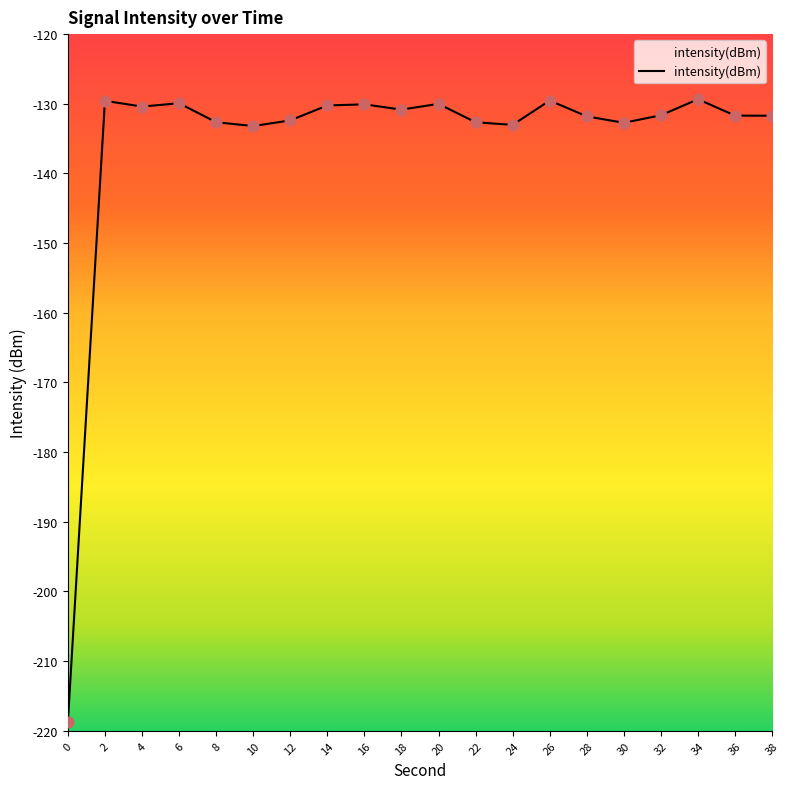

Between 14 and 24, which is larger?

14